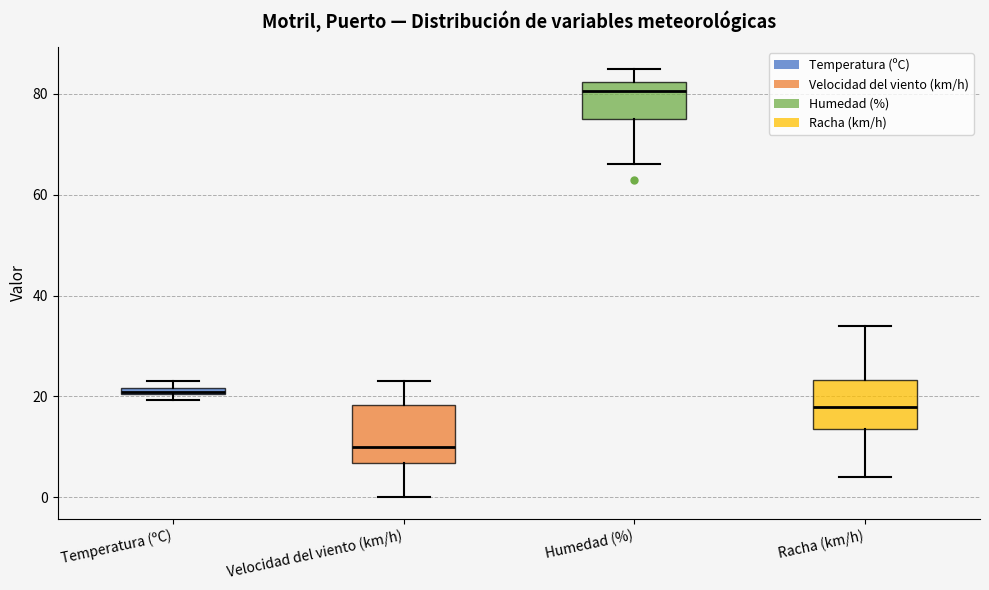

Where does the lower whisker of the box for Racha (km/h) end on the y-axis? The values are not printed on the chart, so give them approximately, as read against the axis.

4